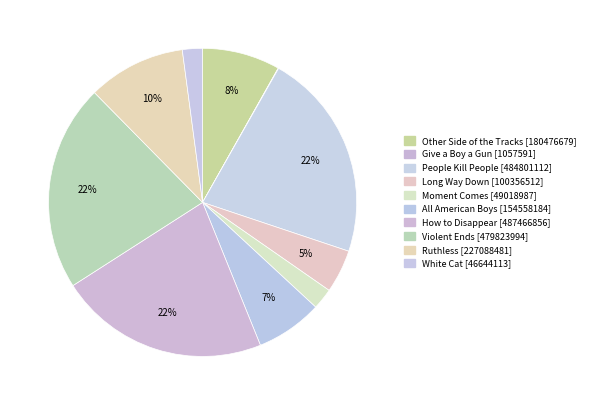

Is it true that All American Boys is 1% of the pie?

False